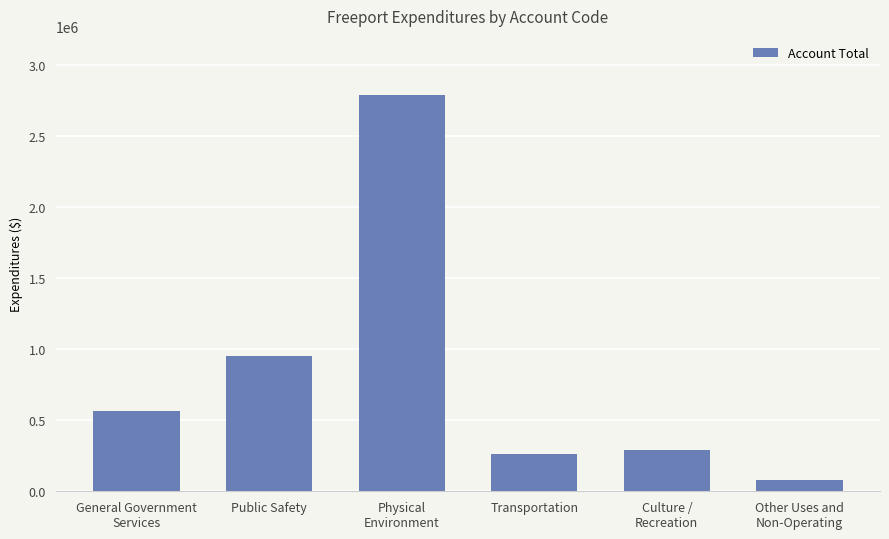

What is the difference between the maximum and second lowest values?

2523175